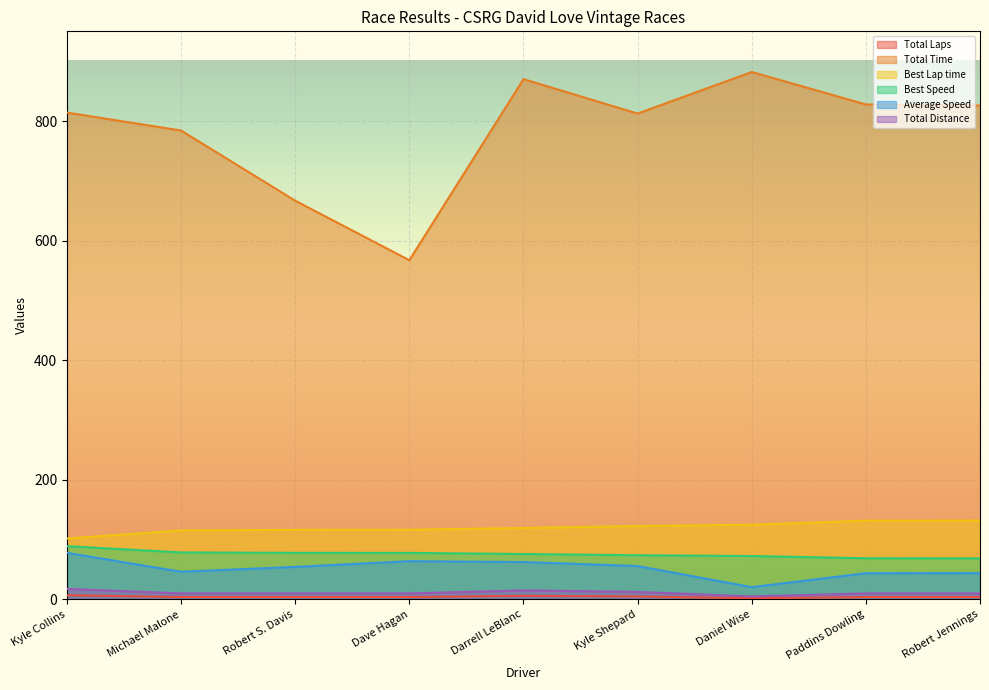

What is the maximum value shown in the chart?

882.0